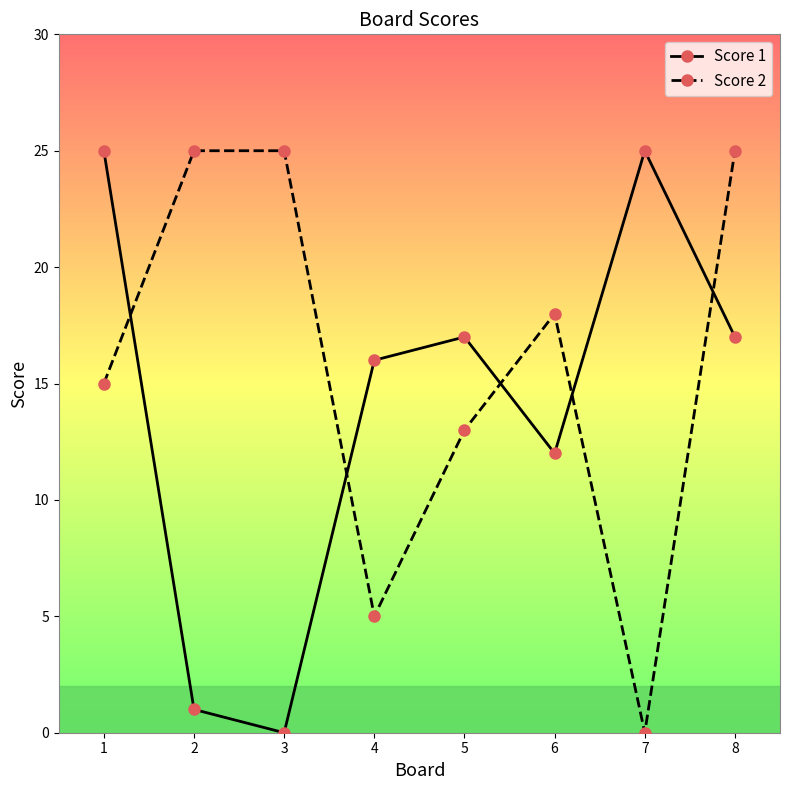

How many distinct data groups are displayed?

2